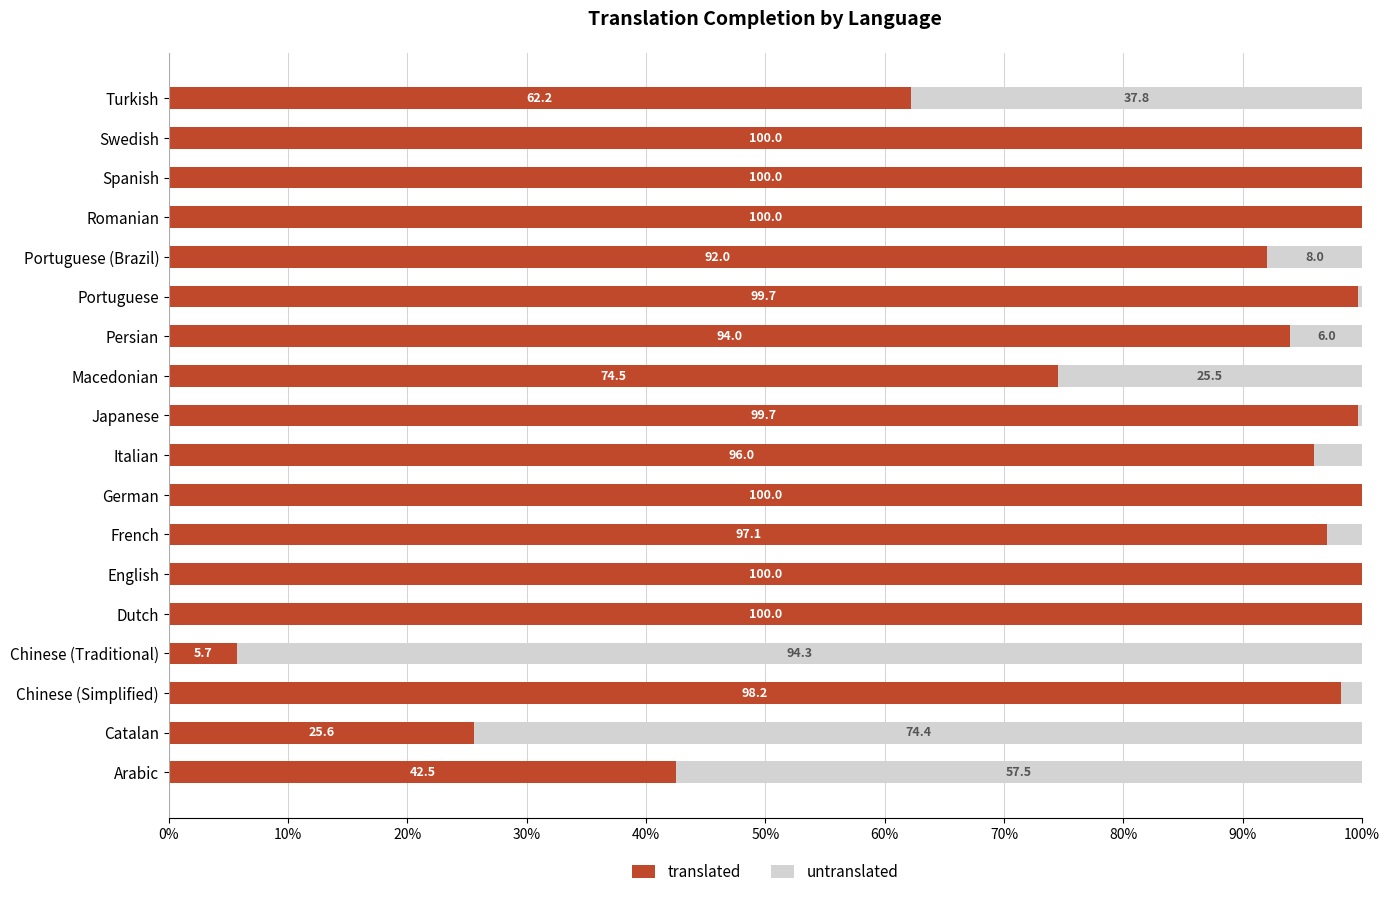

Is it true that translated equals 99.7 at Japanese?

True